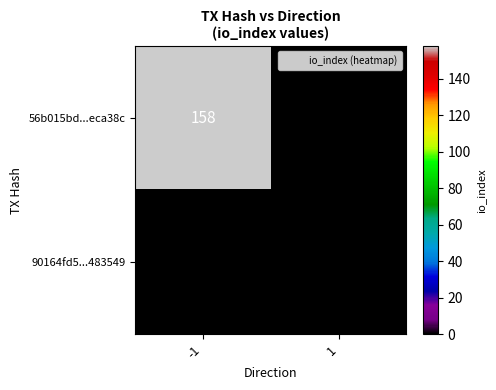

At which category is the sum across all series the highest?

-1